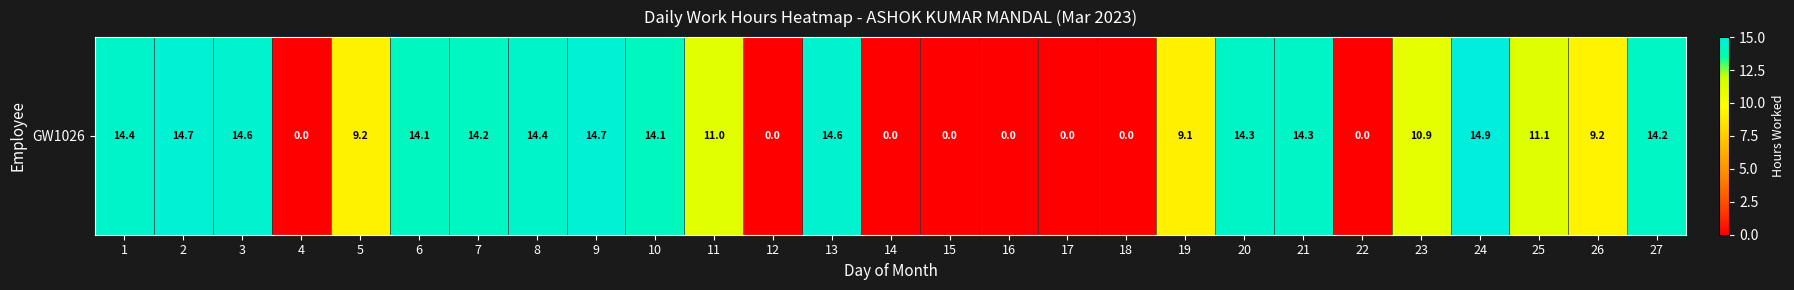

At which label does the data first exceed 11?

1